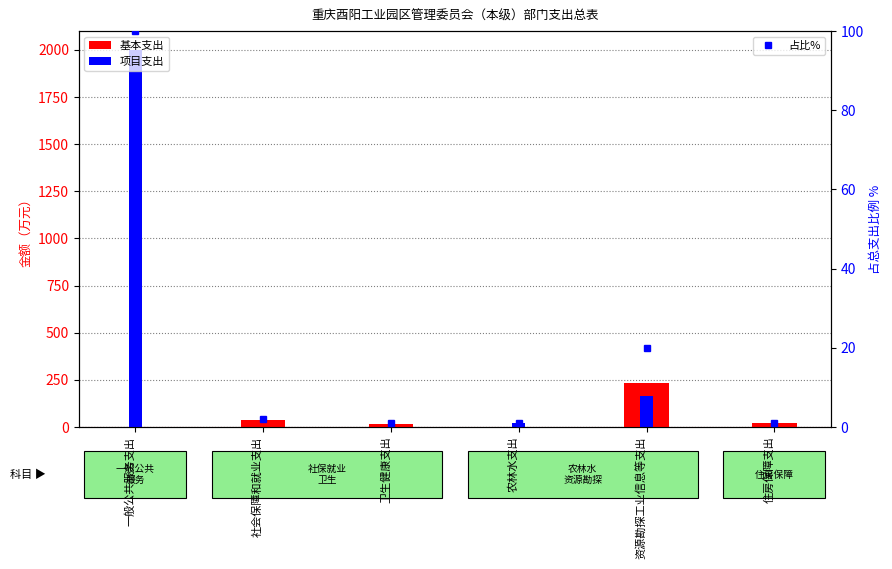

What is the approximate value of 占比% at 住房保障支出?

1.1